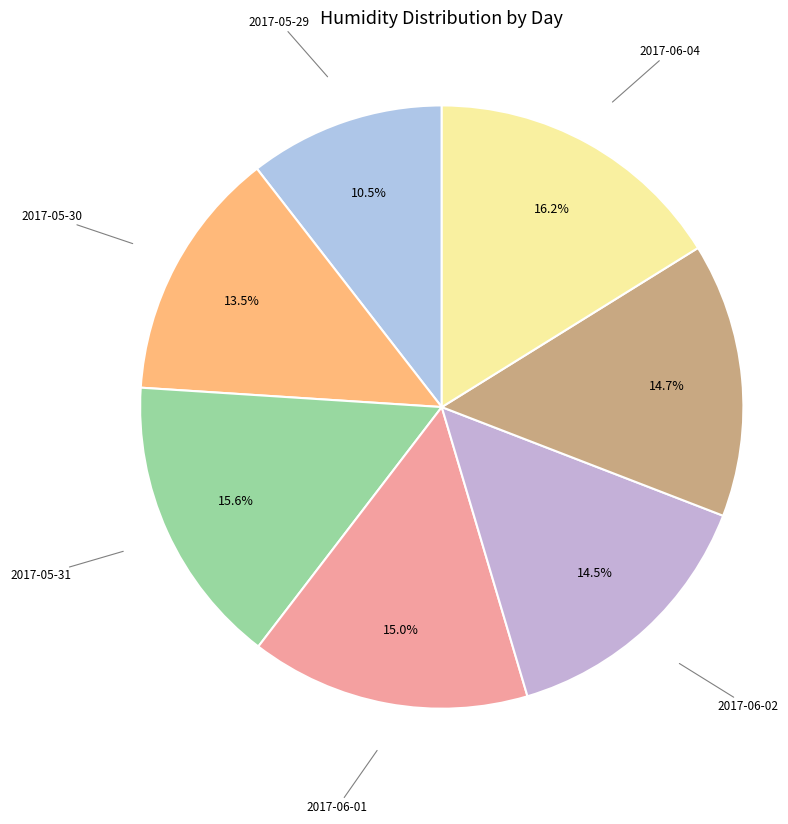

How many segments does this pie chart have?

7